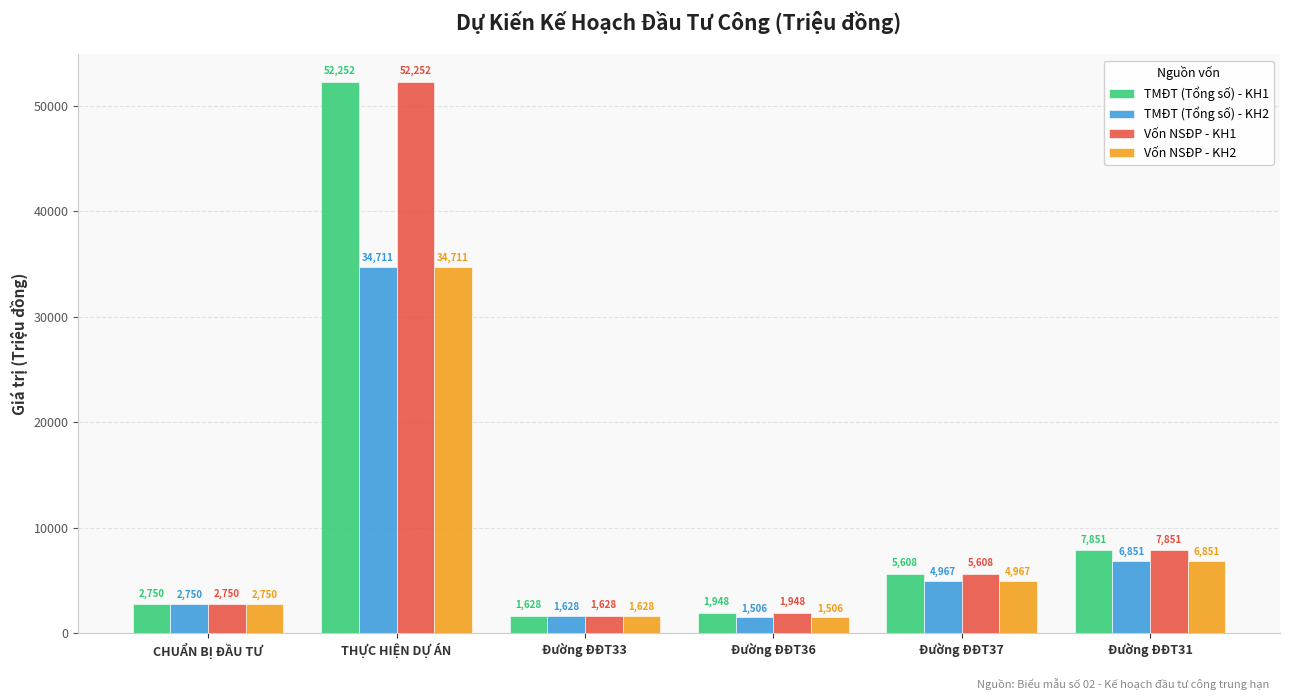

True or false: TMĐT (Tổng số) - KH1 has a value of 24993.6 at THỰC HIỆN DỰ ÁN.

False